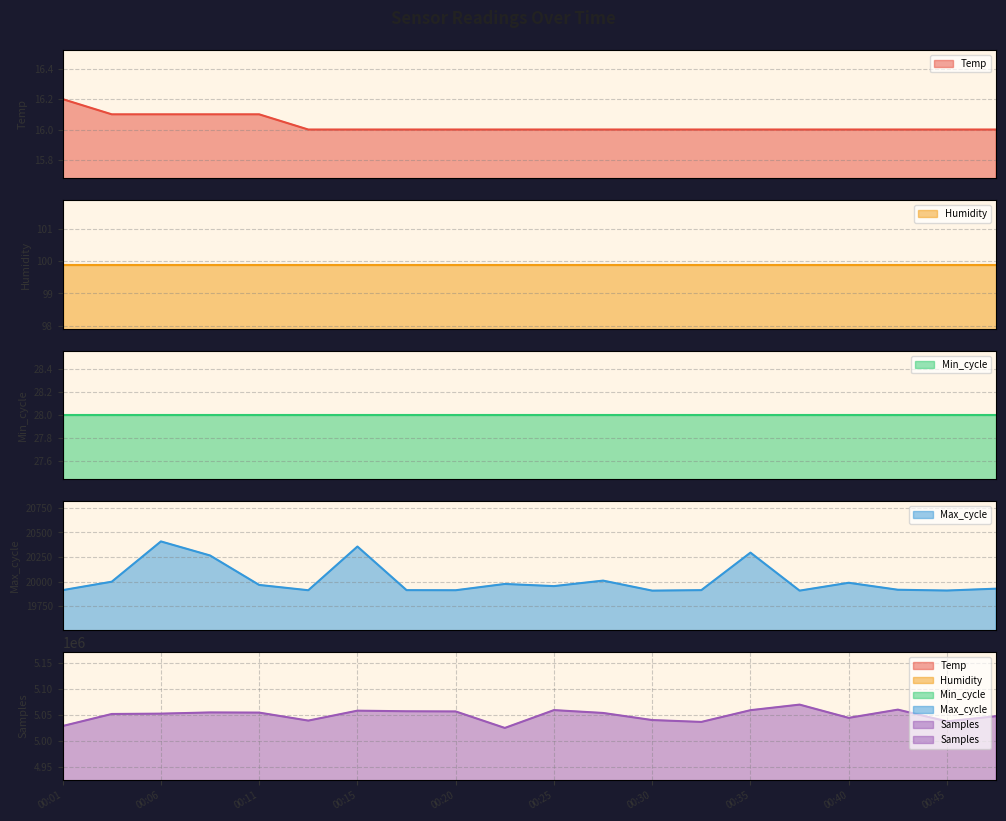

At which category does the chart reach its minimum across all series?

00:13